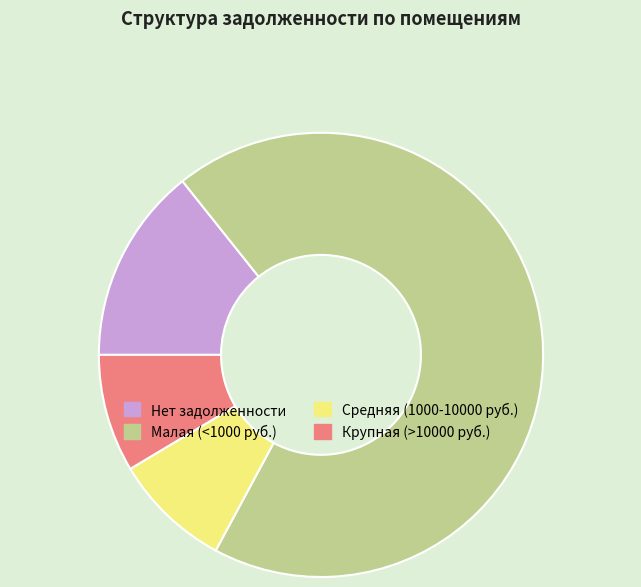

Which category has the biggest portion of the pie?

Малая (<1000 руб.)